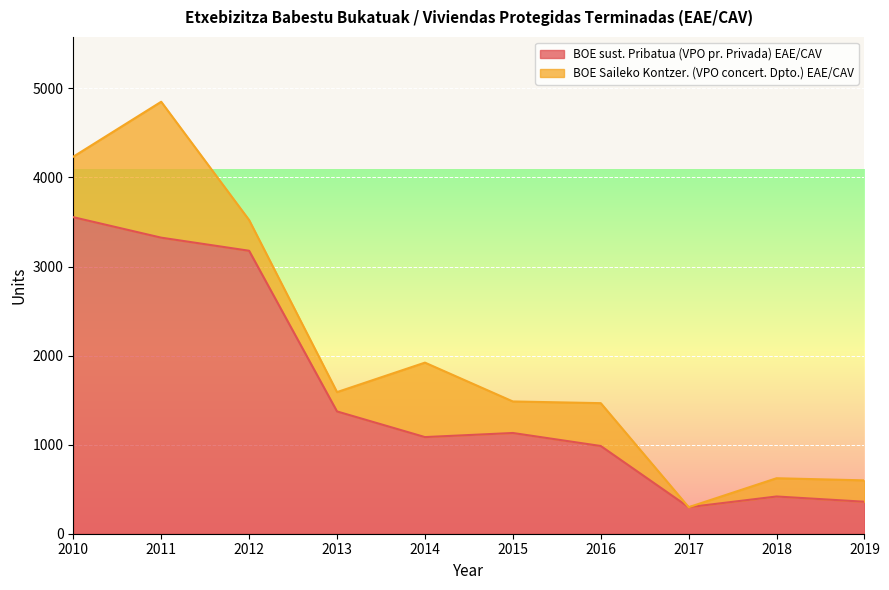

List the labels in order of value, smallest first.

2017, 2019, 2018, 2016, 2014, 2015, 2013, 2012, 2011, 2010